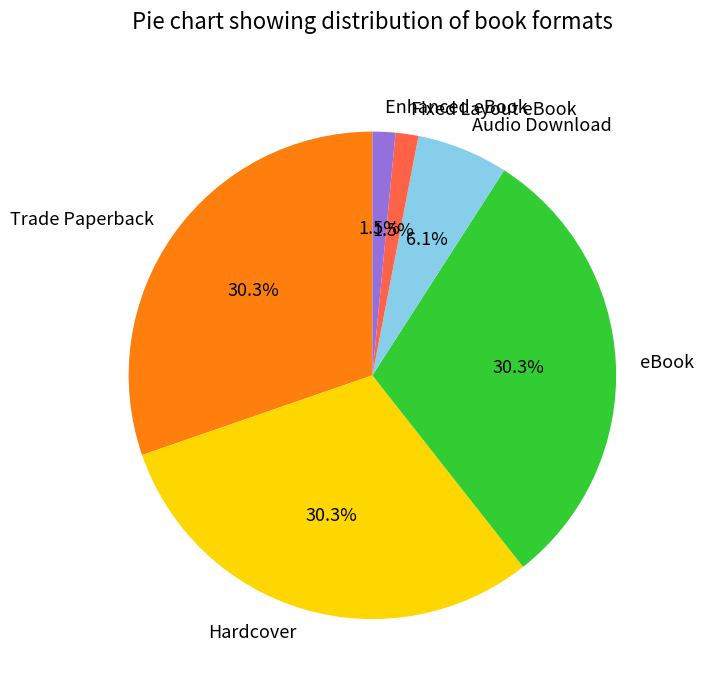

To the nearest percent, what portion does Hardcover represent?

30%